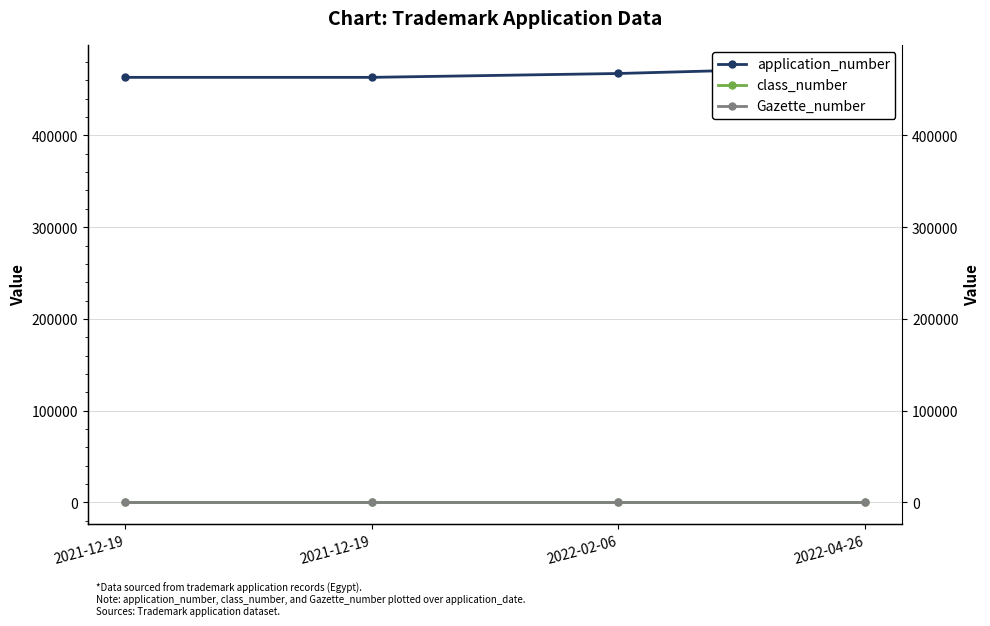

What is the label of the 2nd point from the left?

2021-12-19